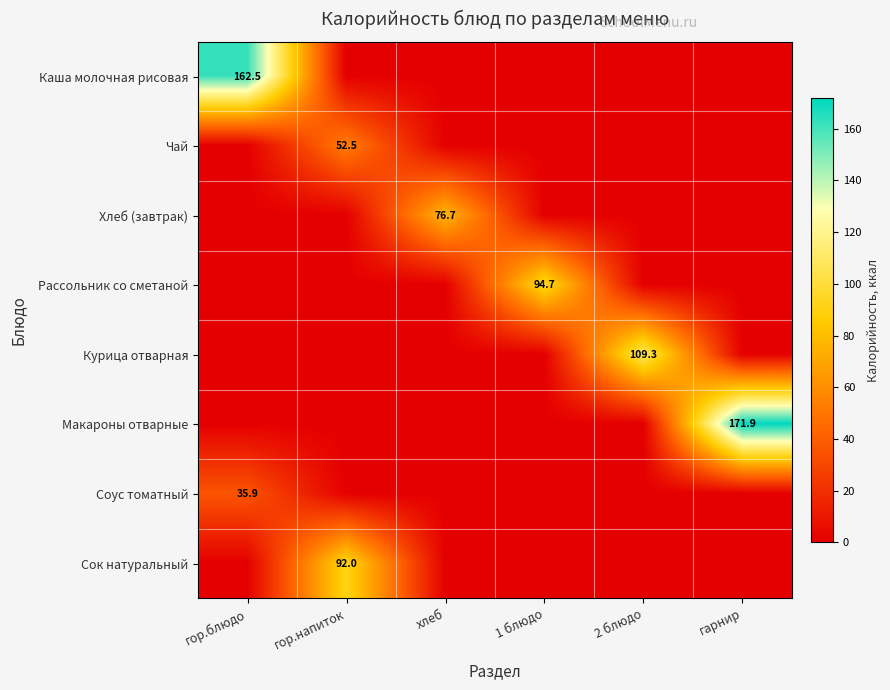

The Курица отварная series shows 109.3 at 2 блюдо. True or false?

True